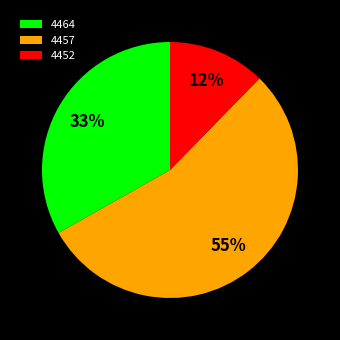

Which category has the biggest portion of the pie?

4457